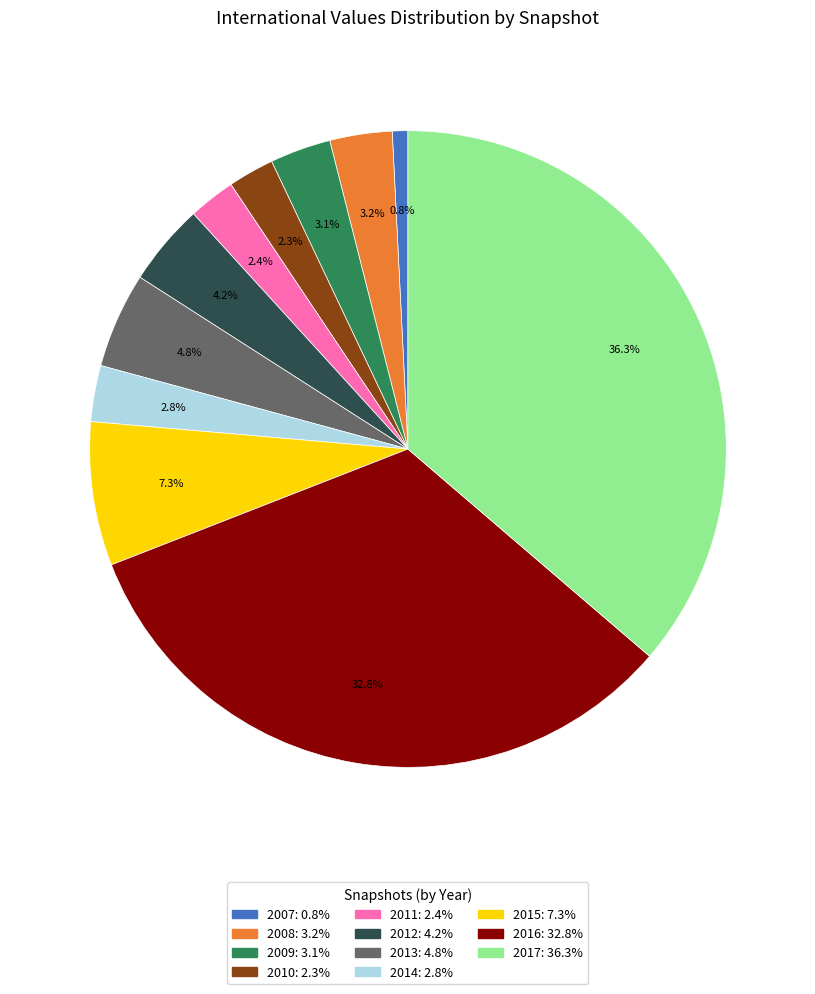

Does any single category account for the majority?

No